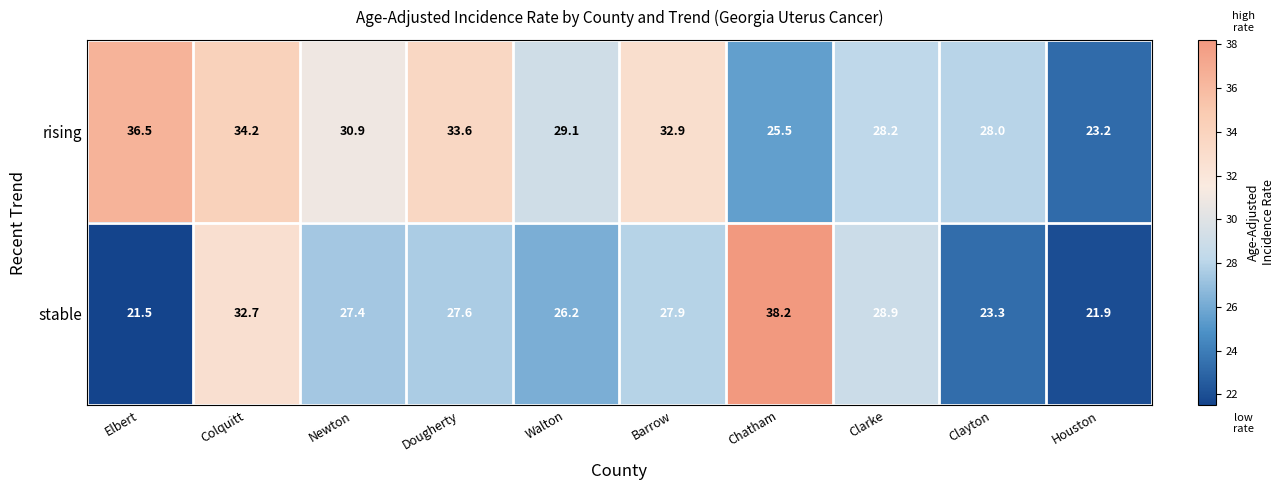

The stable series shows 51.9 at Colquitt. True or false?

False